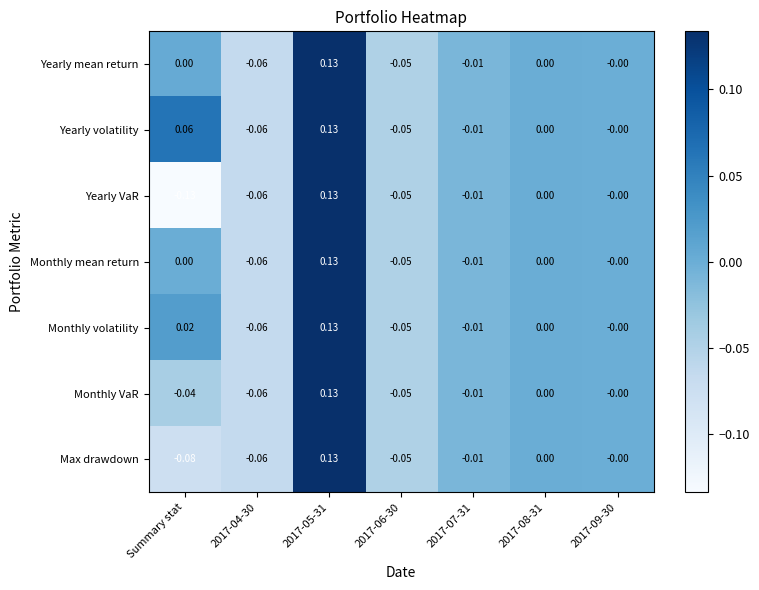

Which series has the widest spread of values?

Yearly VaR